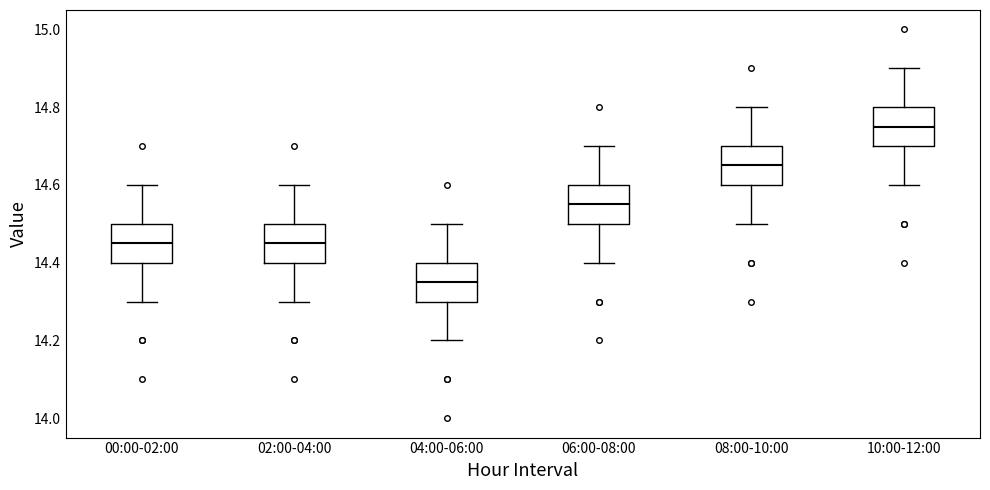

Where is the upper edge of the box for 10:00-12:00 on the y-axis? The values are not printed on the chart, so give them approximately, as read against the axis.

14.80